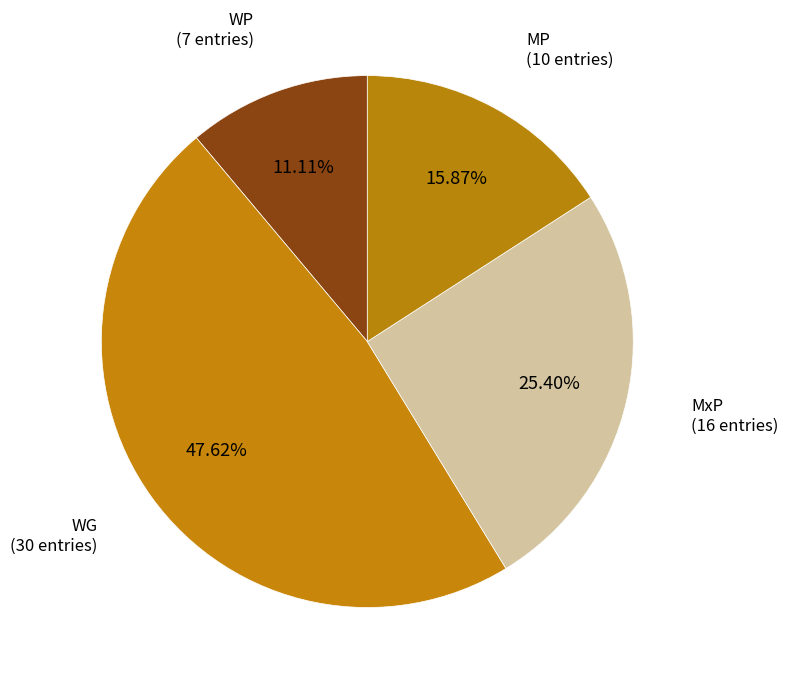

How many segments does this pie chart have?

4